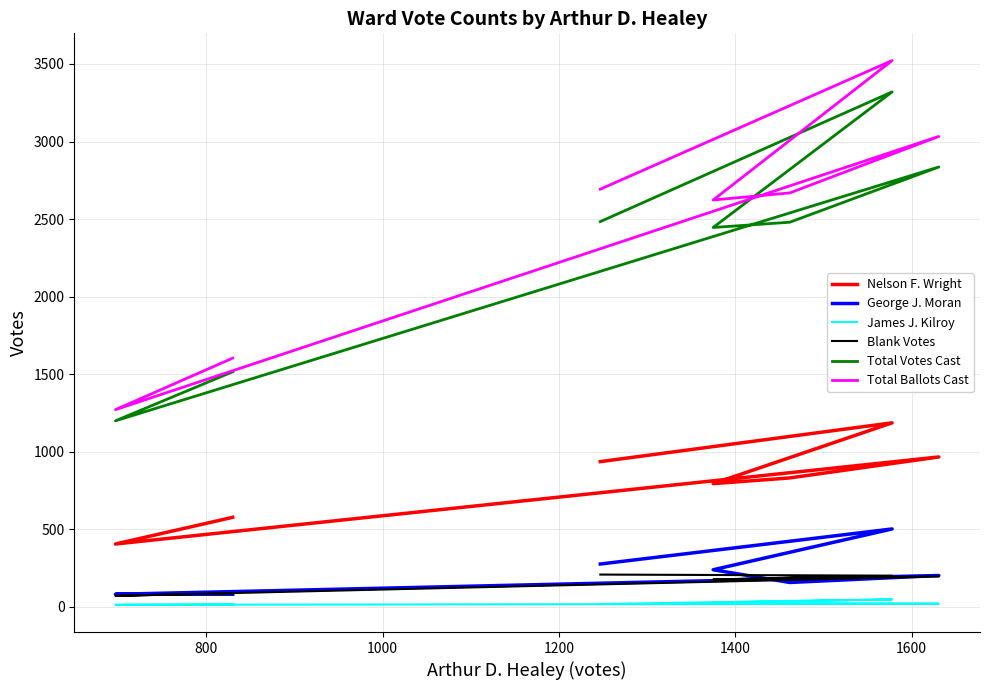

What are all the series names shown in the legend?

Nelson F. Wright, George J. Moran, James J. Kilroy, Blank Votes, Total Votes Cast, Total Ballots Cast